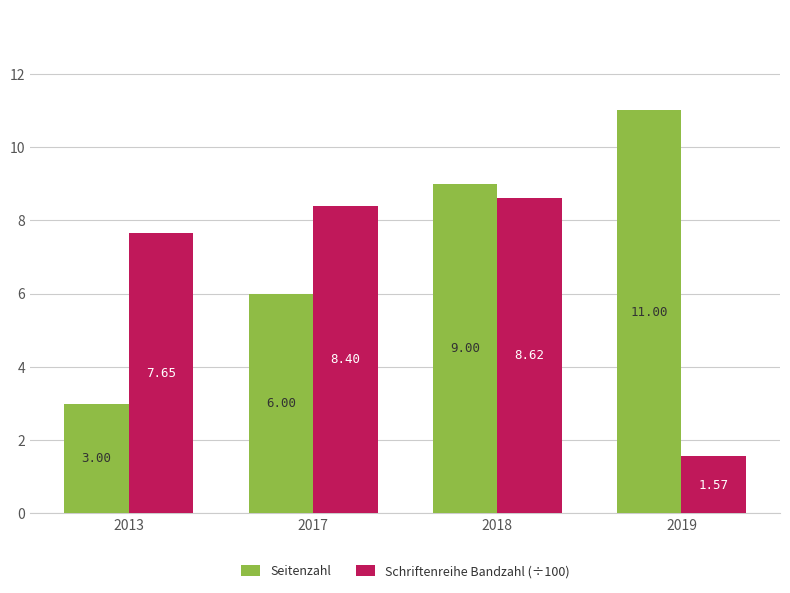

What is the sum of all Seitenzahl values?

29.0